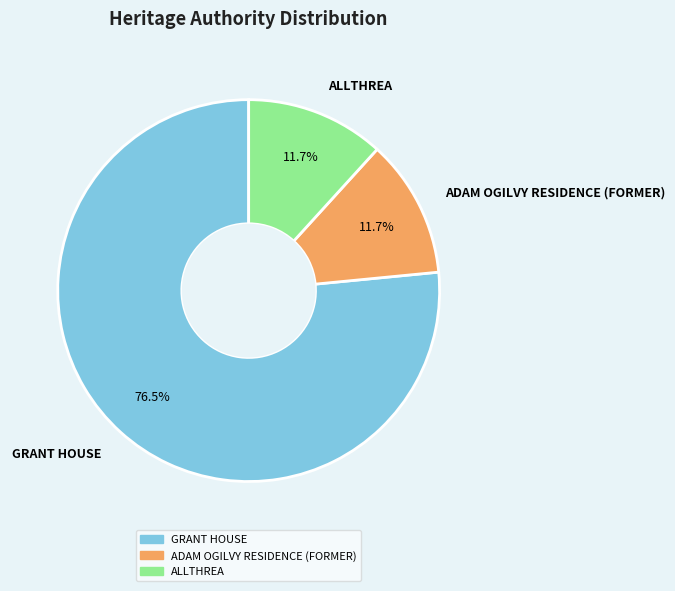

Count the number of slices in the pie.

3